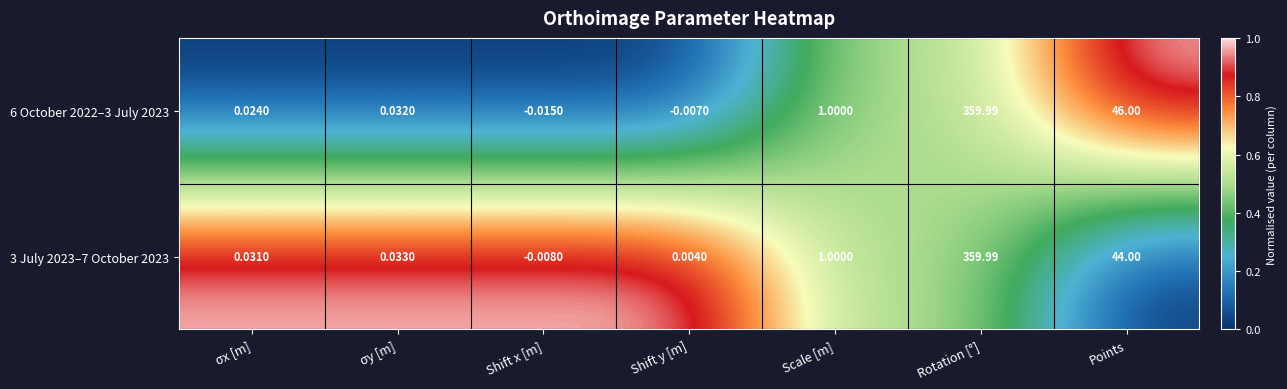

How many values in the 6 October 2022–3 July 2023 series exceed 0?

5